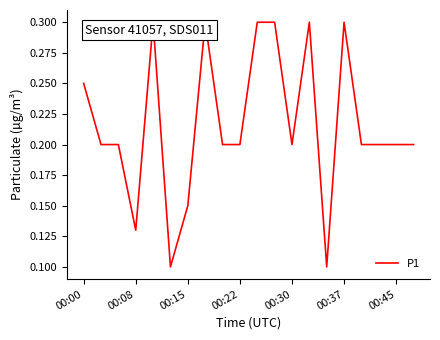

Does the chart have visible grid lines?

No